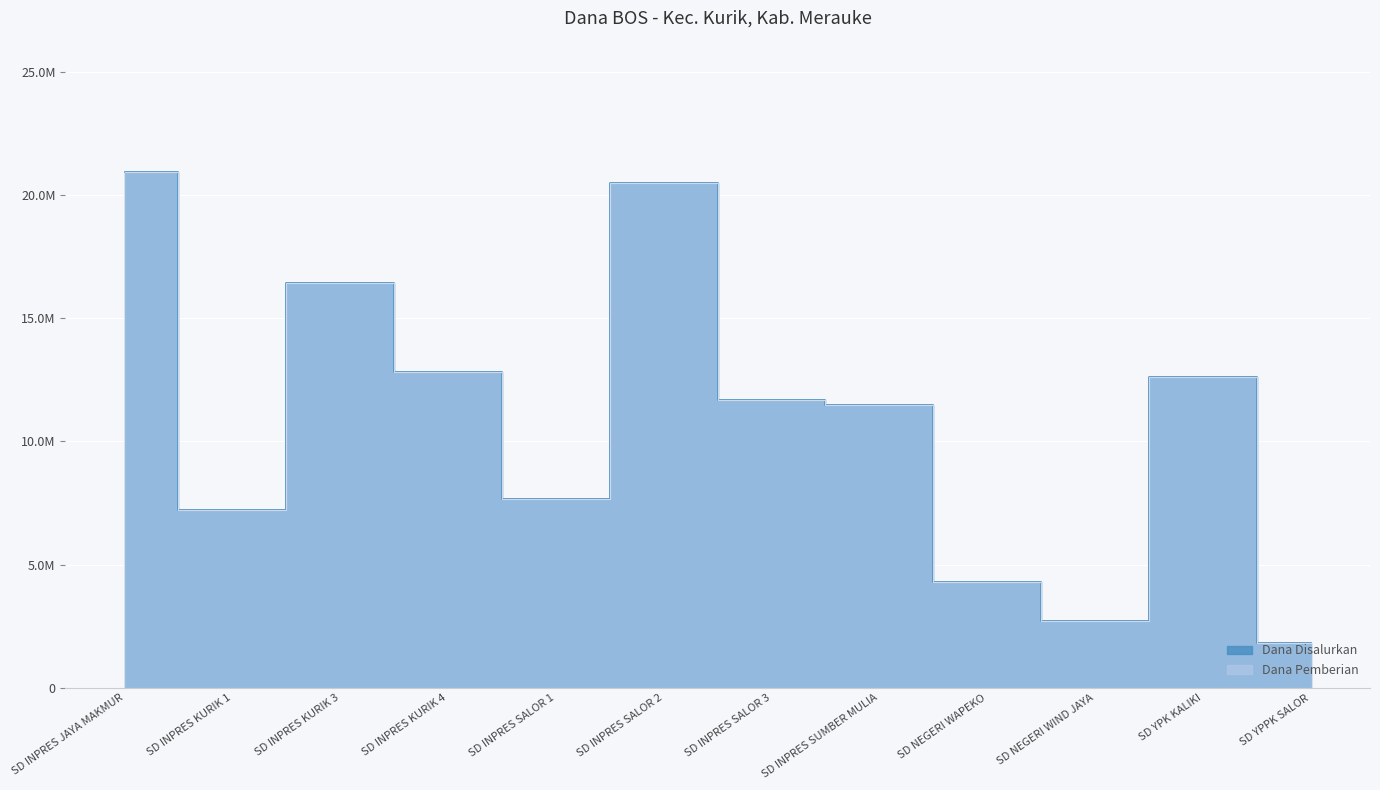

Which series has the largest range (max minus min)?

Dana Disalurkan